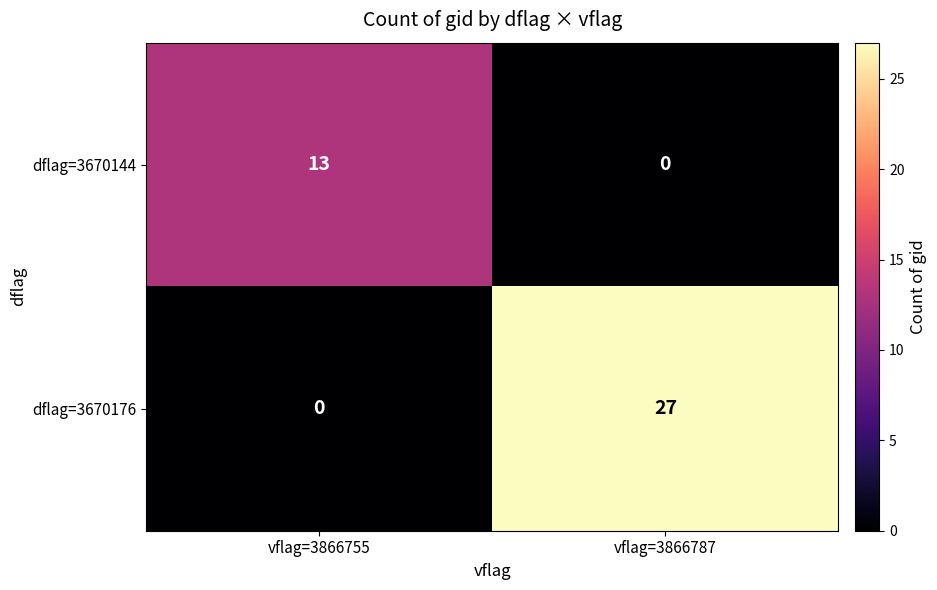

What is the difference between the dflag=3670144 values at vflag=3866755 and vflag=3866787?

13